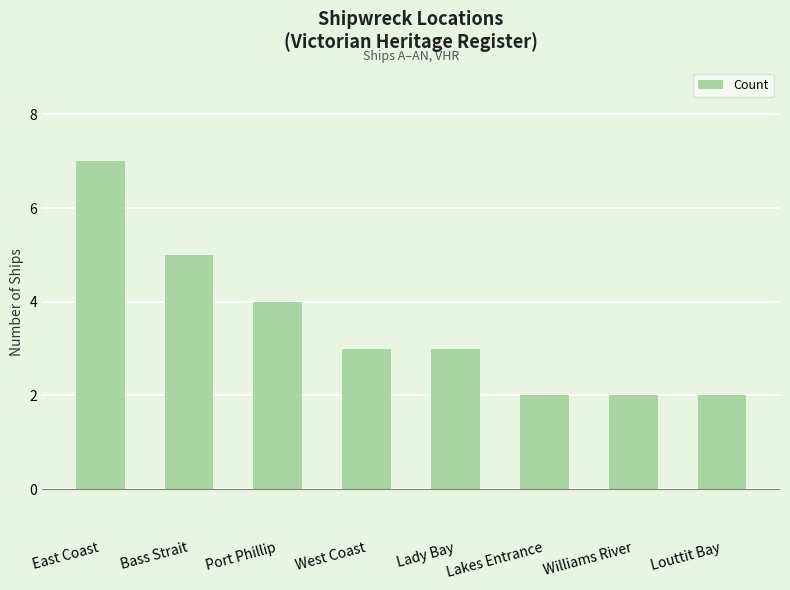

At which label does the data first exceed 3?

East Coast